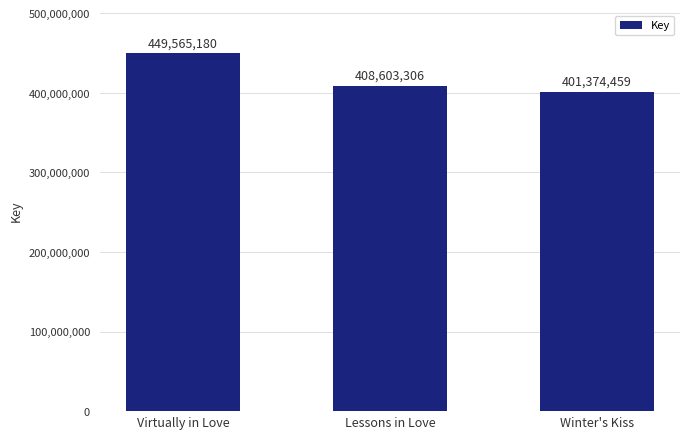

The chart shows a value of 408603306 at Lessons in Love. True or false?

True